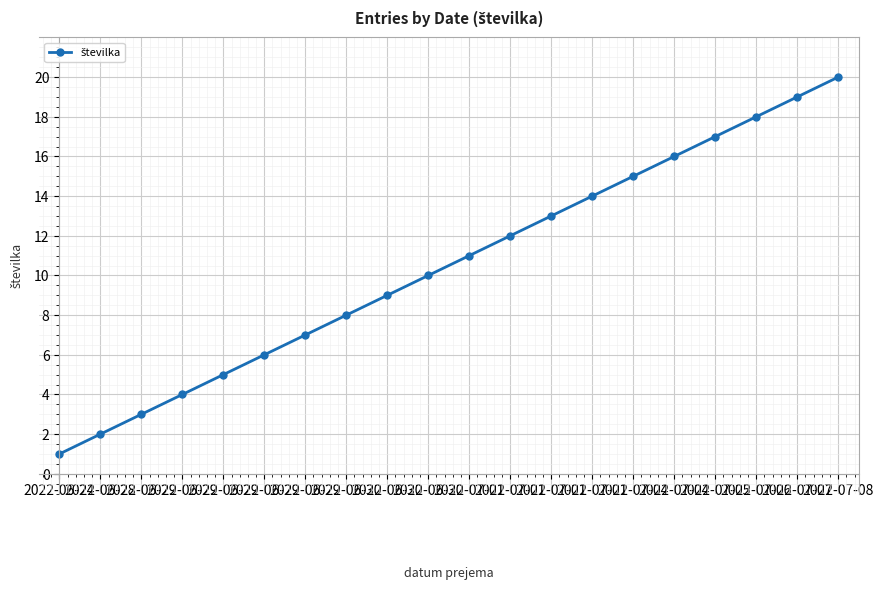

Does the chart have visible grid lines?

Yes